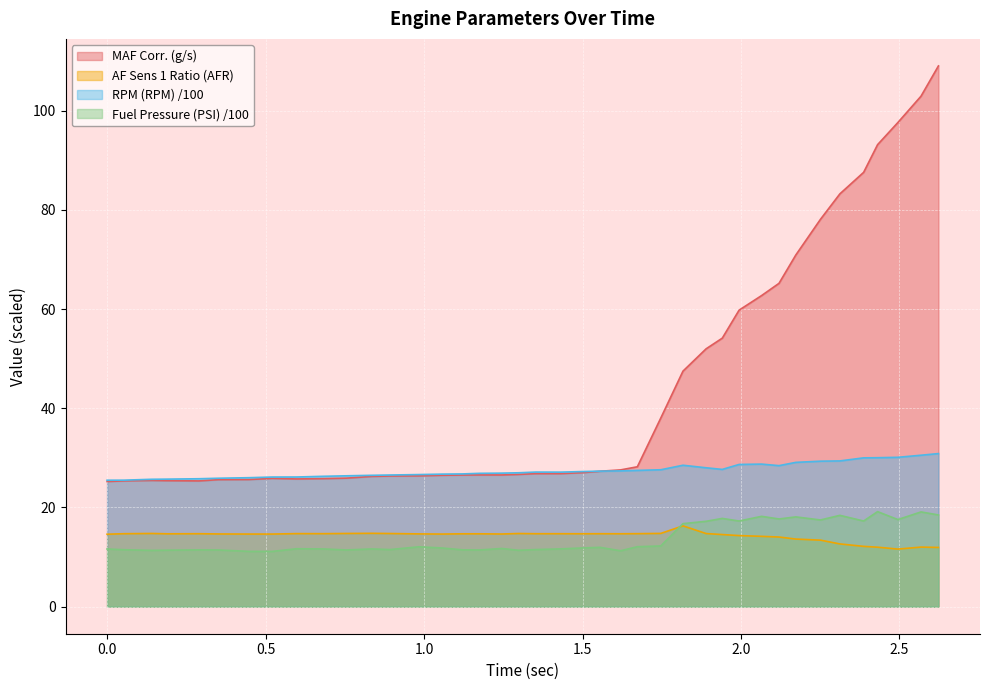

Which series has the largest total across all categories?

MAF Corr. (g/s)